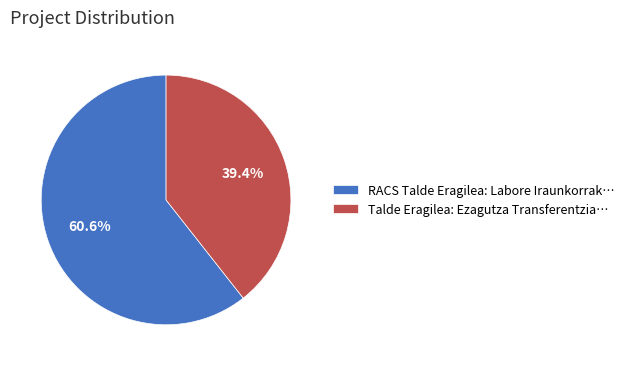

What is the largest slice in the pie chart?

RACS Talde Eragilea: Labore Iraunkorrak…